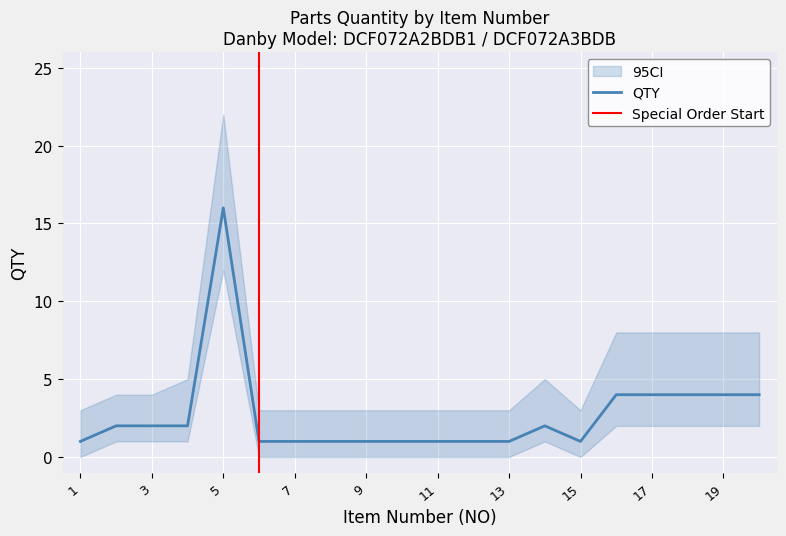

Where is the first local minimum?

15